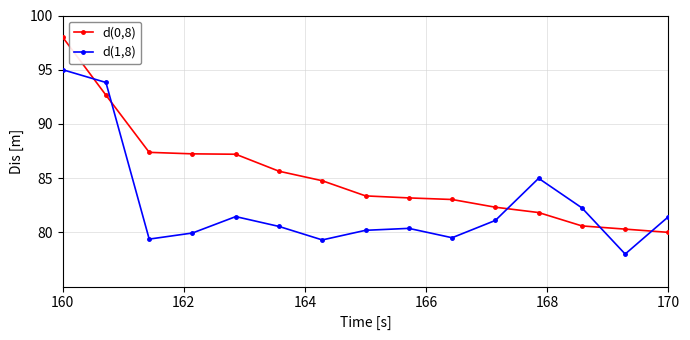

How many intersections are there between d(0,8) and d(1,8)?

5